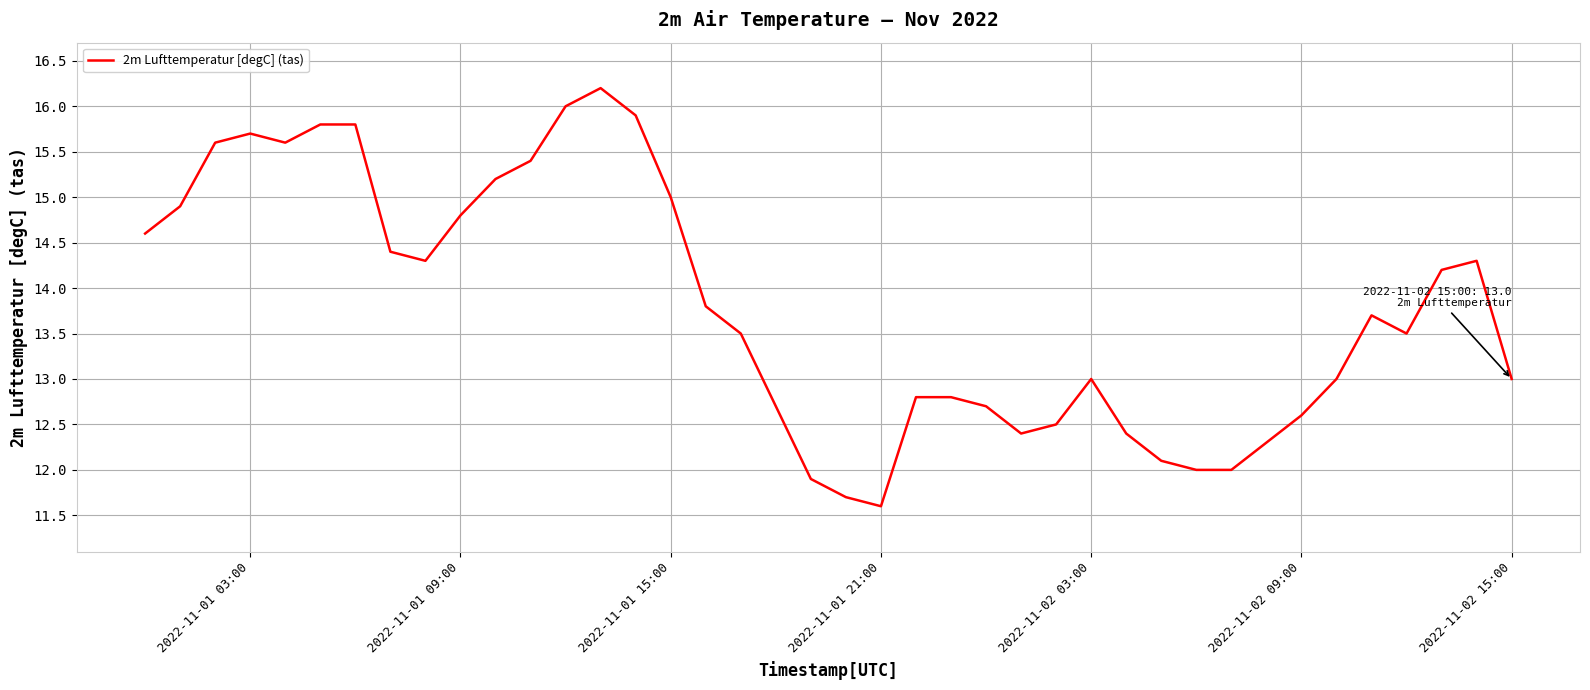

What is the smallest value displayed?

11.6